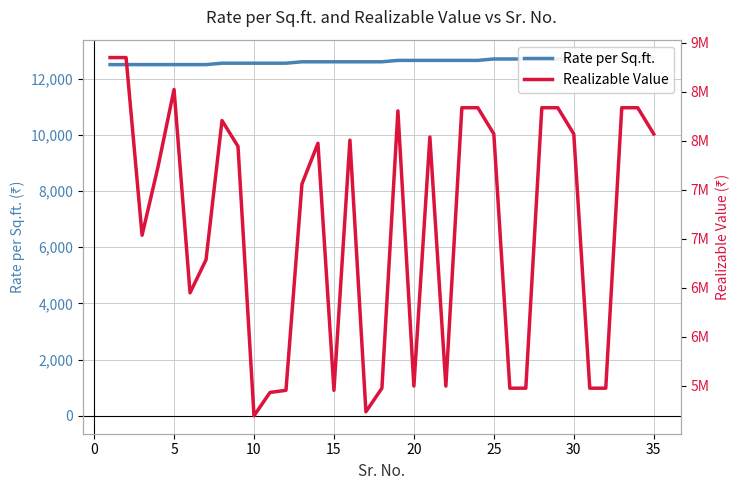

True or false: Realizable Value and Rate per Sq.ft. cross at least once.

False